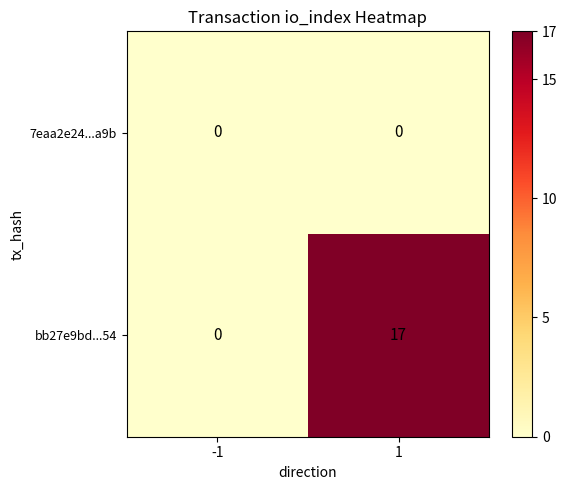

Reading left to right, list all the values displayed in this chart.

7eaa2e24...a9b: -1=0	1=0
bb27e9bd...54: -1=0	1=17